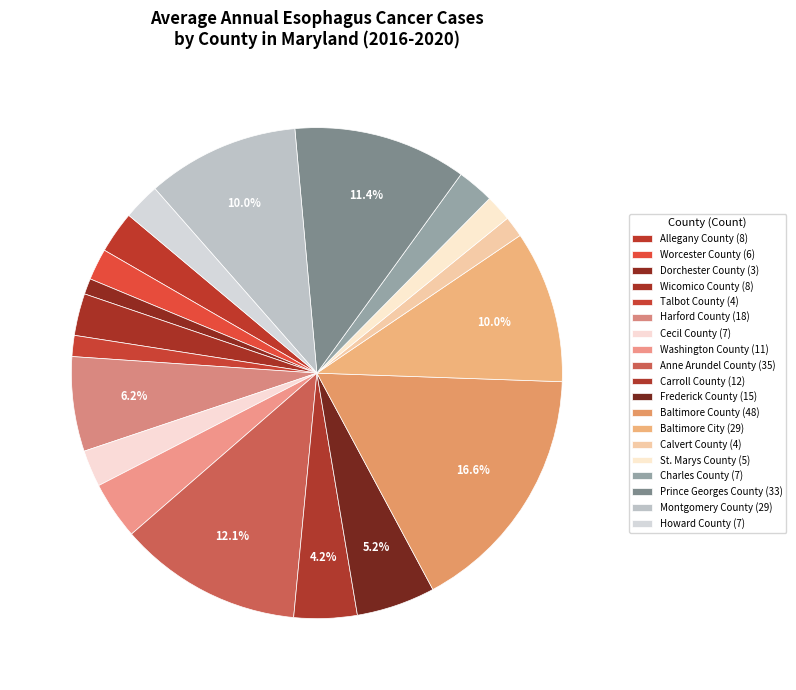

Count the number of slices in the pie.

19